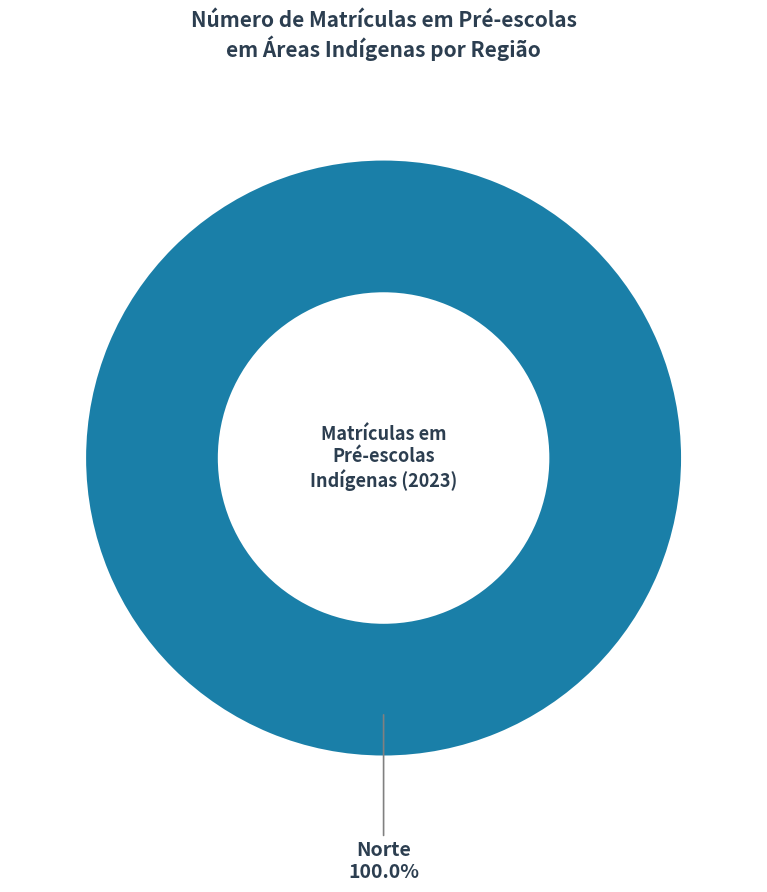

Does any single category account for the majority?

Yes